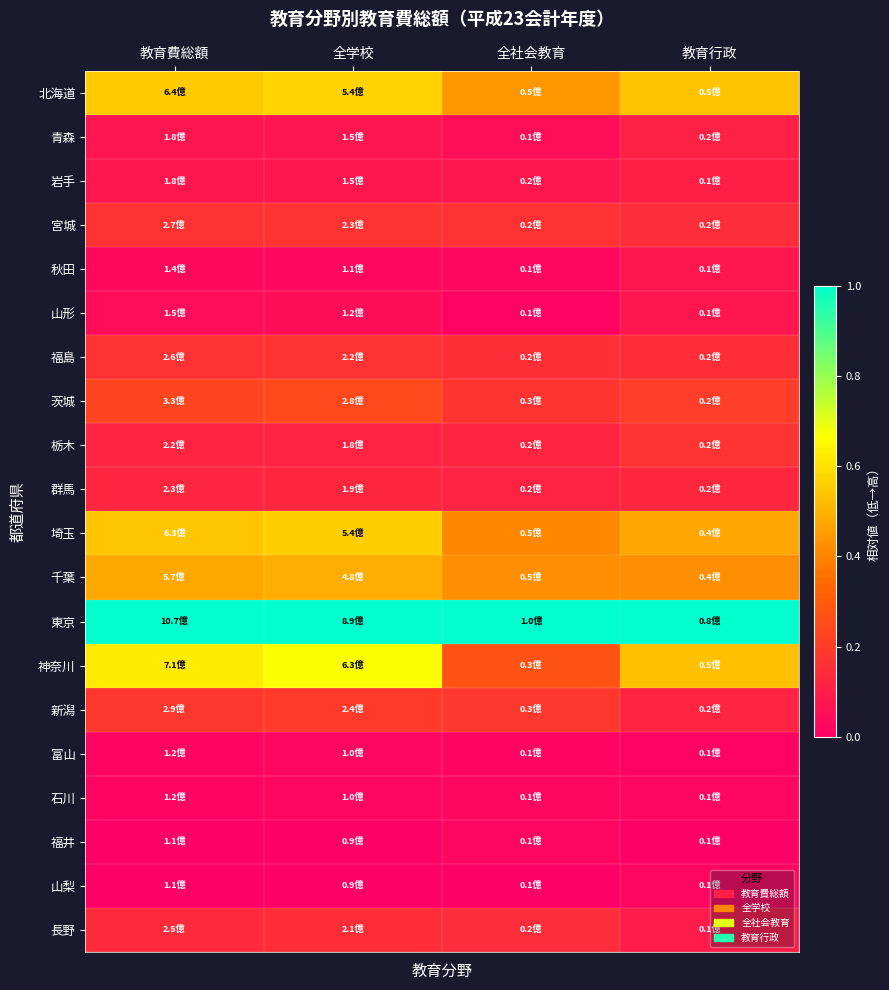

Which label corresponds to the smallest value in the chart?

全学校